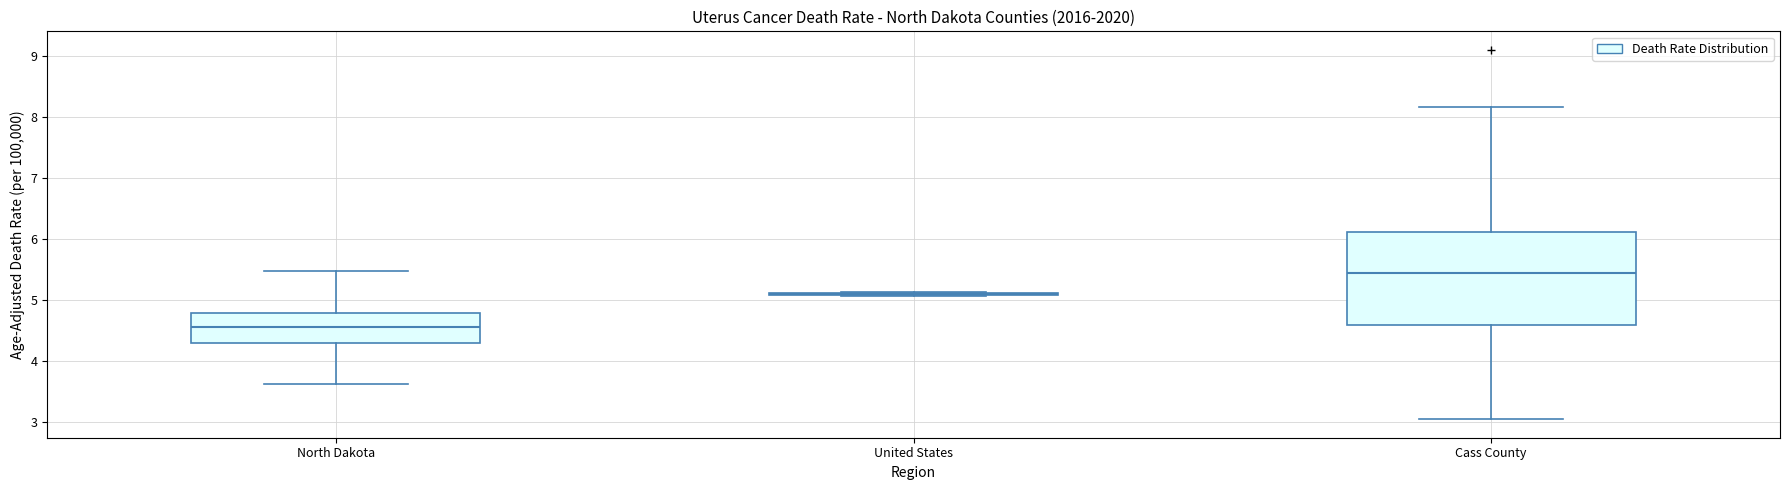

Reading left to right, read every box against the y-axis: the position of its median line, the range the box covers, and the ends of its whiskers. The values are not printed on the chart, so give them approximately, as read against the axis.

North Dakota: median 4.6, box 4.3 to 4.8, whiskers 3.6 to 5.5
United States: box collapsed to a line at 5.1, whiskers 5.1 to 5.1
Cass County: median 5.4, box 4.6 to 6.1, whiskers 3.0 to 8.2